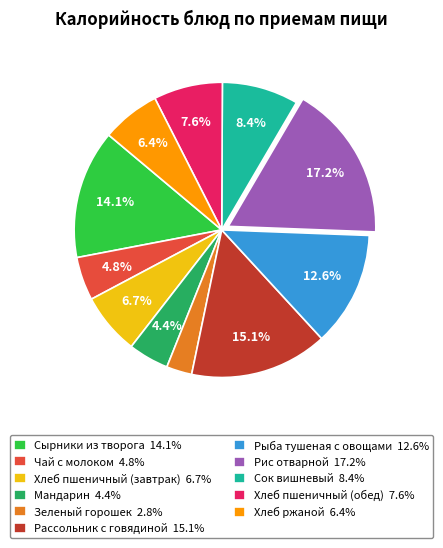

Count the number of slices in the pie.

11